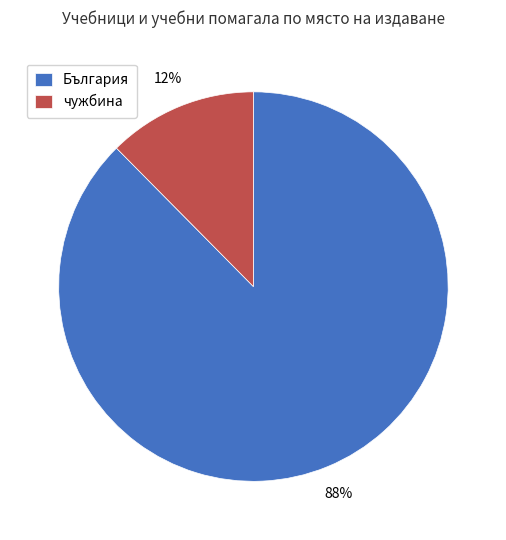

To the nearest percent, what percentage of the pie is чужбина?

12%